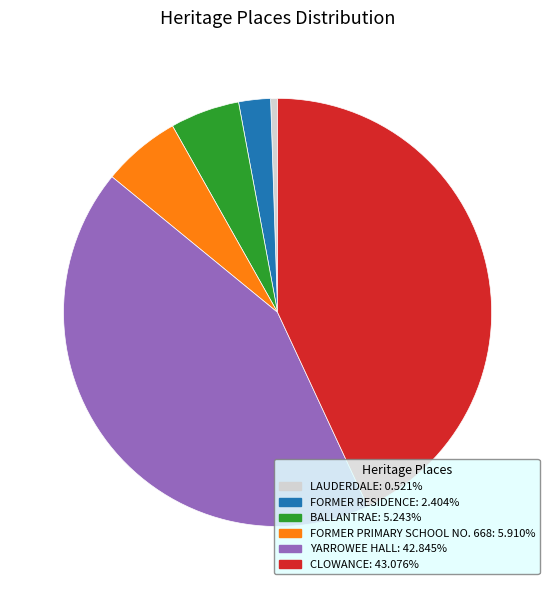

What is the ratio of the value at FORMER PRIMARY SCHOOL NO. 668 to the value at BALLANTRAE?

1.1